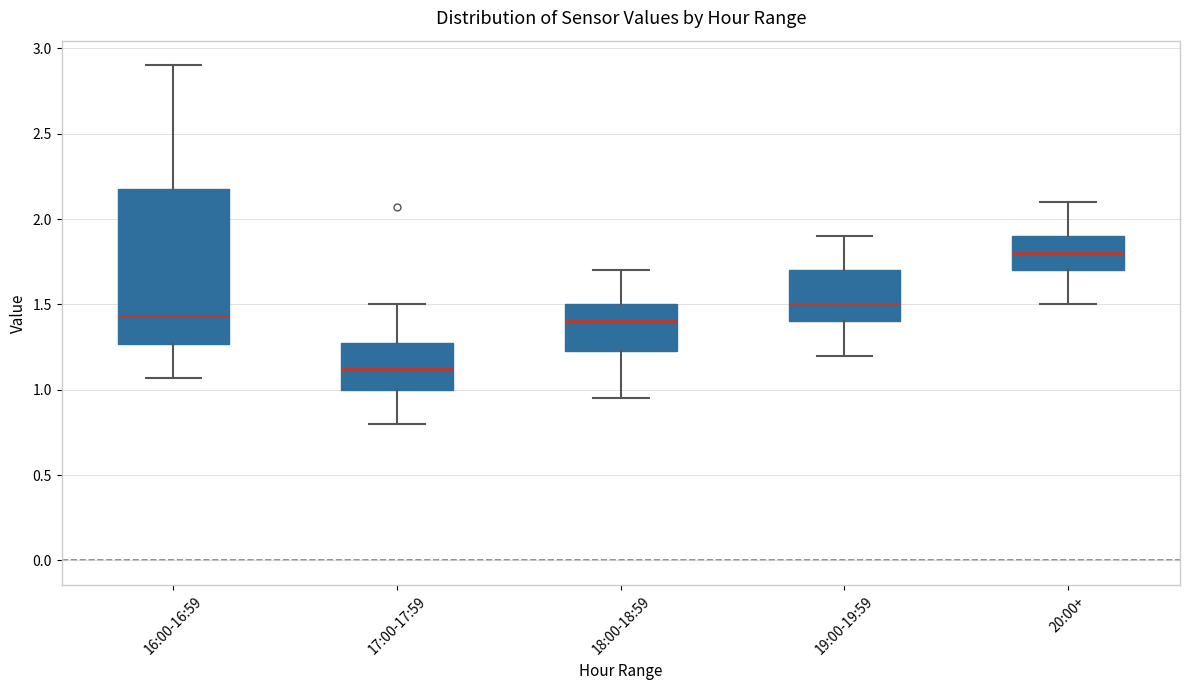

Which box is the tallest, from its lower edge to its upper edge?

16:00-16:59